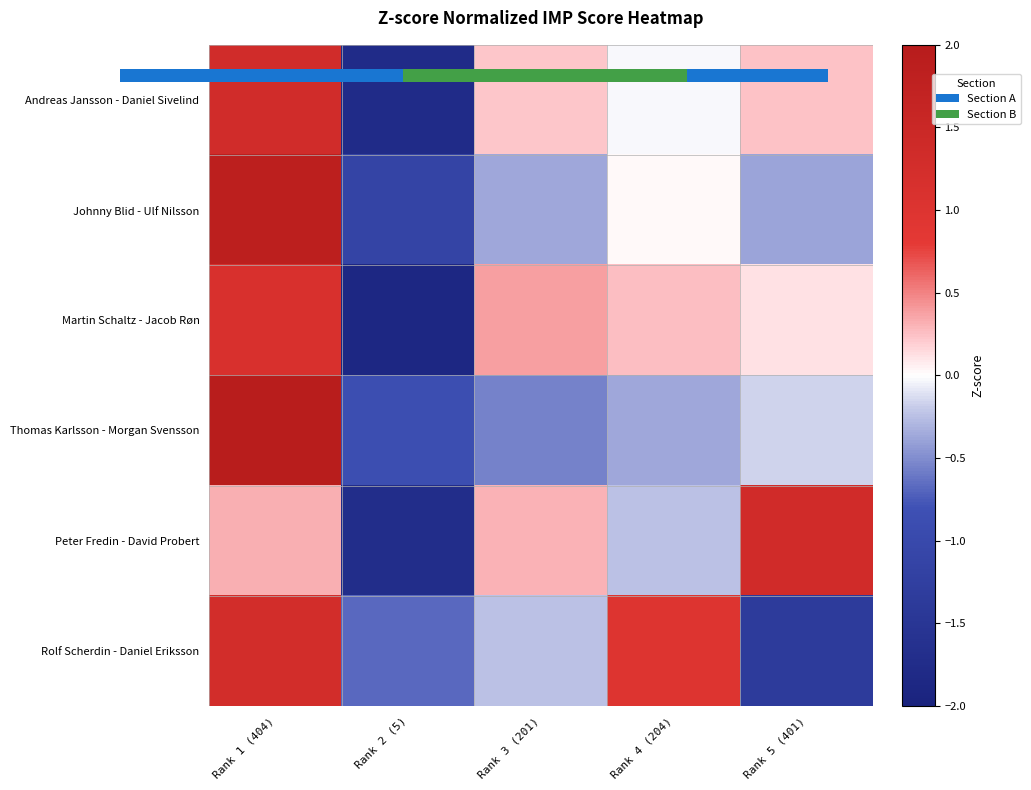

At which category is the sum across all series the highest?

Rank 1 (404)